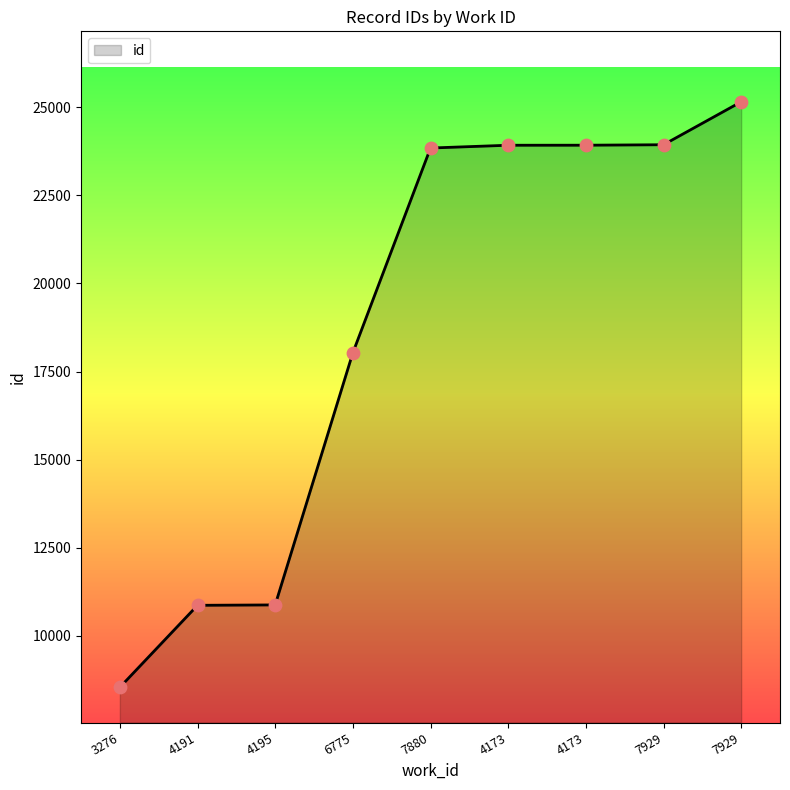

How many lines are shown in the chart?

1